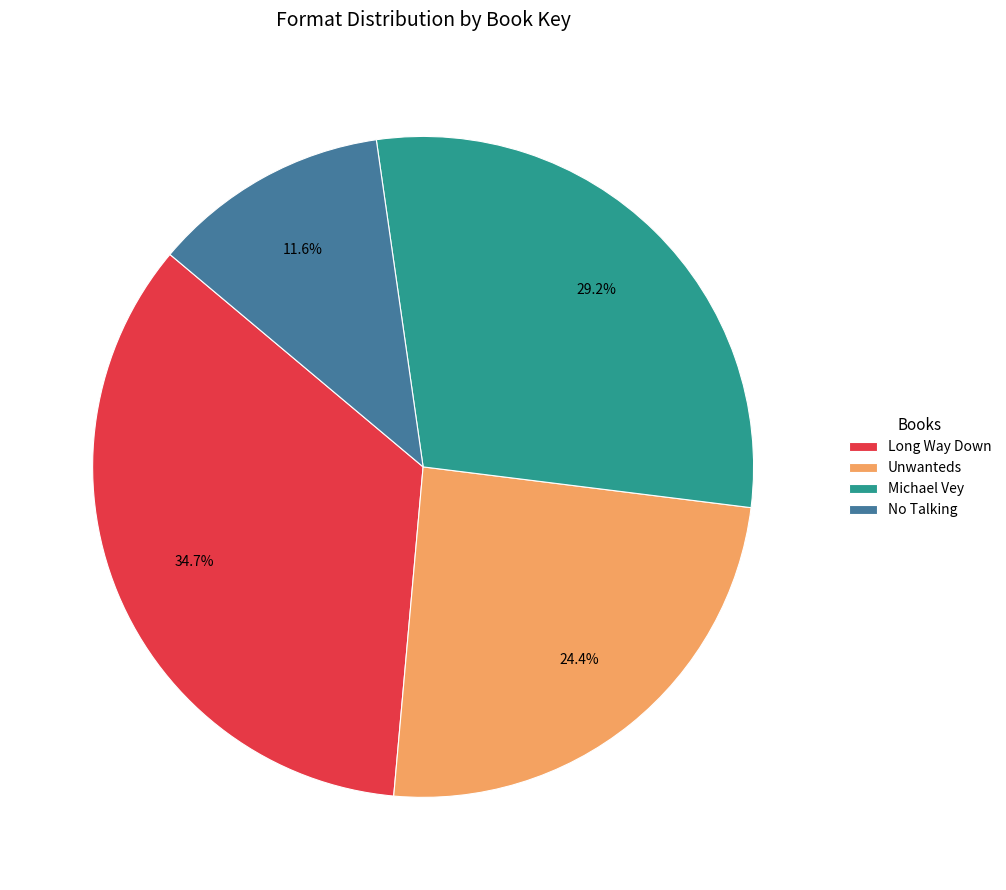

To the nearest percent, what is the difference between the largest and smallest slice percentages?

23%